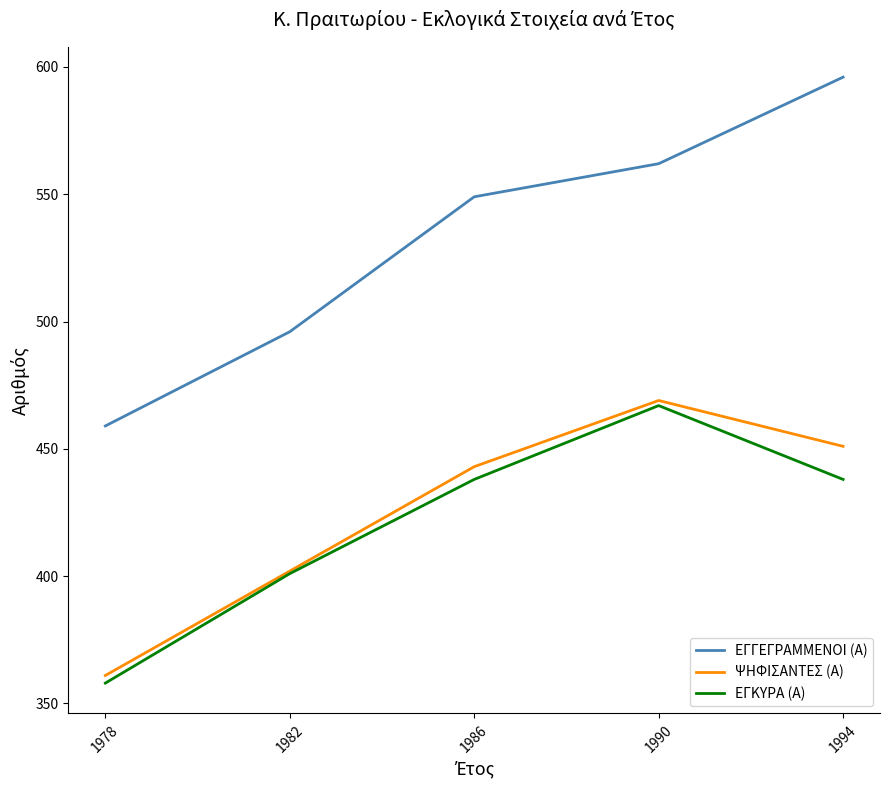

Does the chart display data point markers on the line(s)?

No